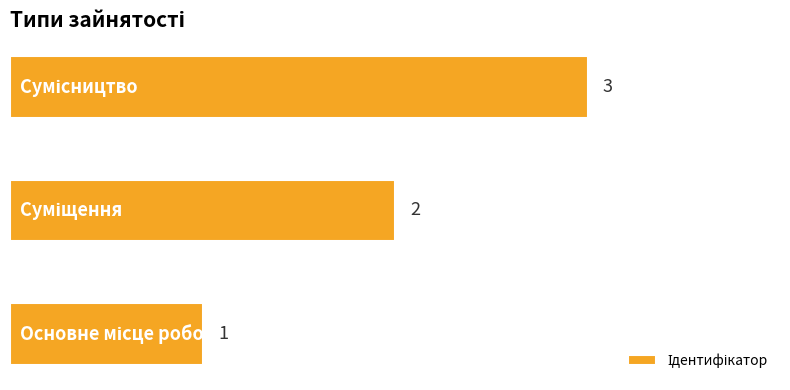

What is the average value?

2